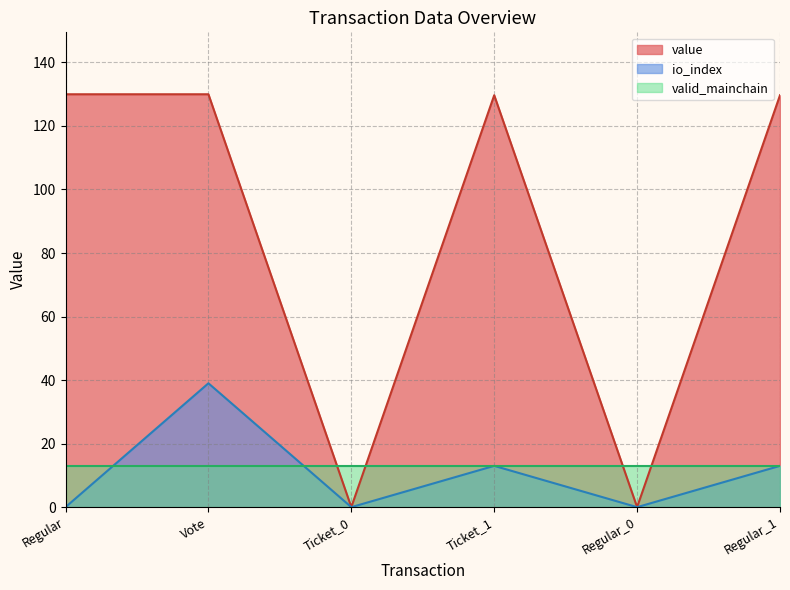

What is the value of the io_index point at the 6th from the left?

13.0